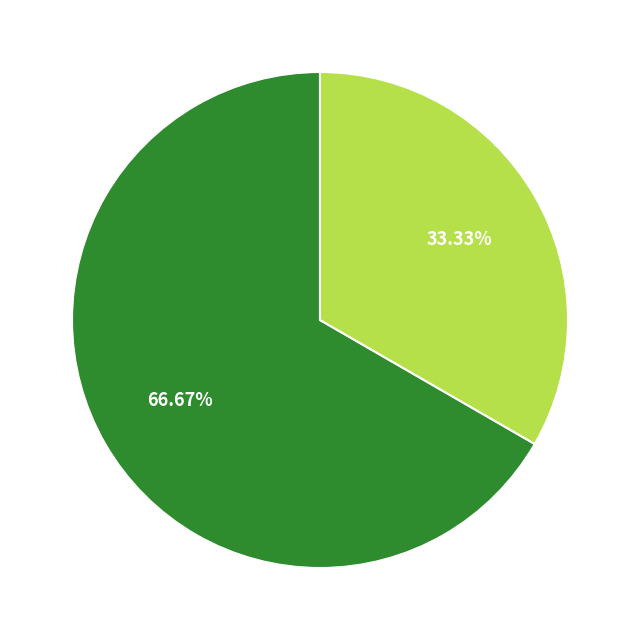

Does any single category account for the majority?

Yes